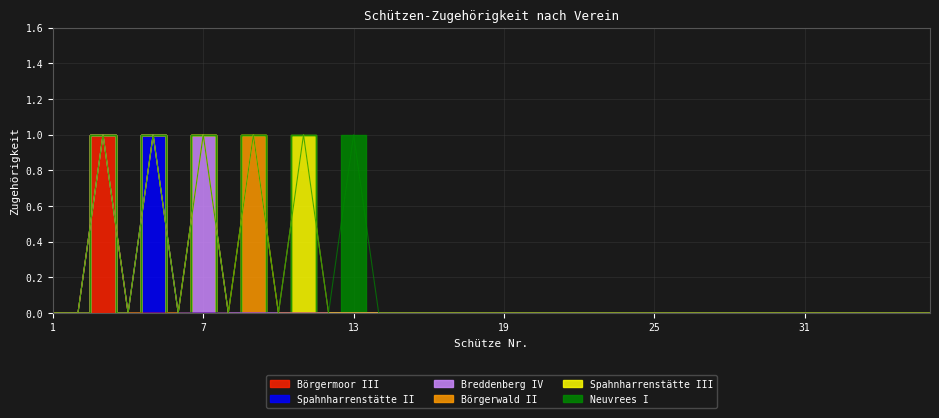

Rank the series at 14 from lowest to highest value.

Börgermoor III, Spahnharrenstätte II, Breddenberg IV, Börgerwald II, Spahnharrenstätte III, Neuvrees I